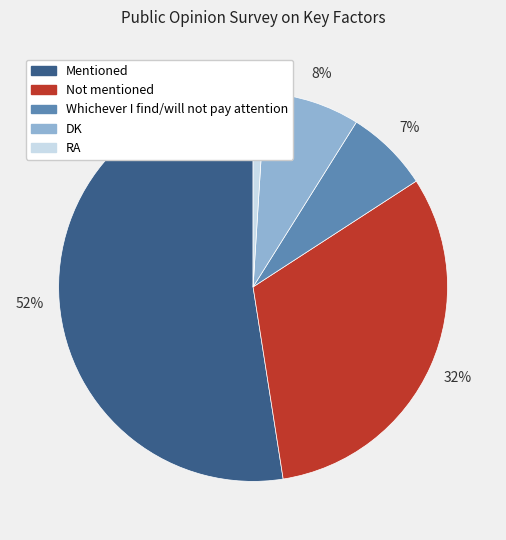

What percentage is the Mentioned slice, to the nearest percent?

52%